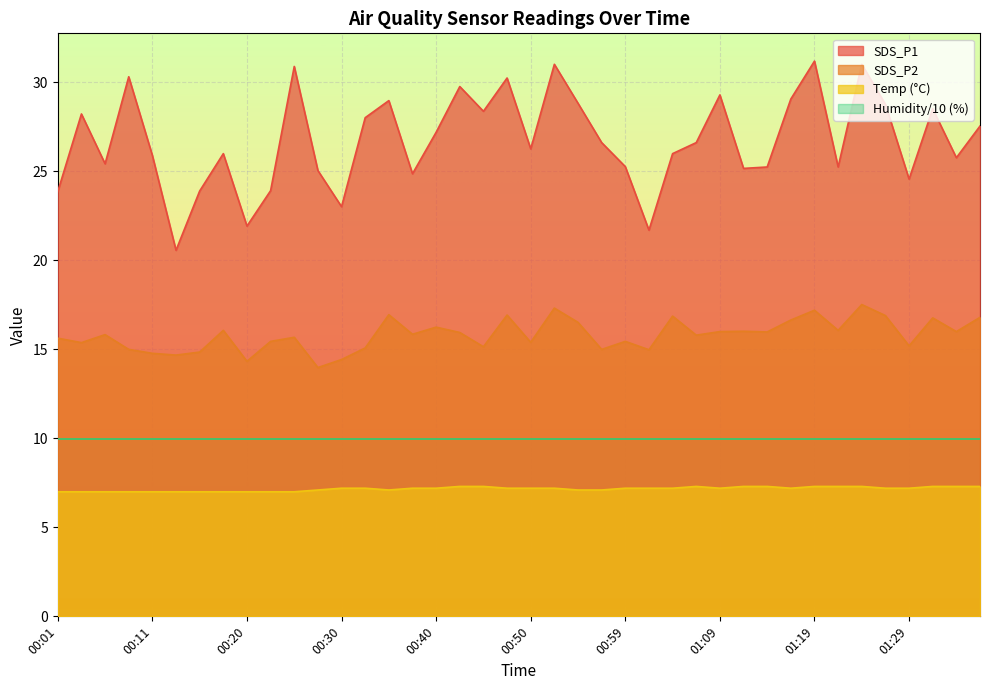

Where is SDS_P1 nearest to the value 25?

00:28